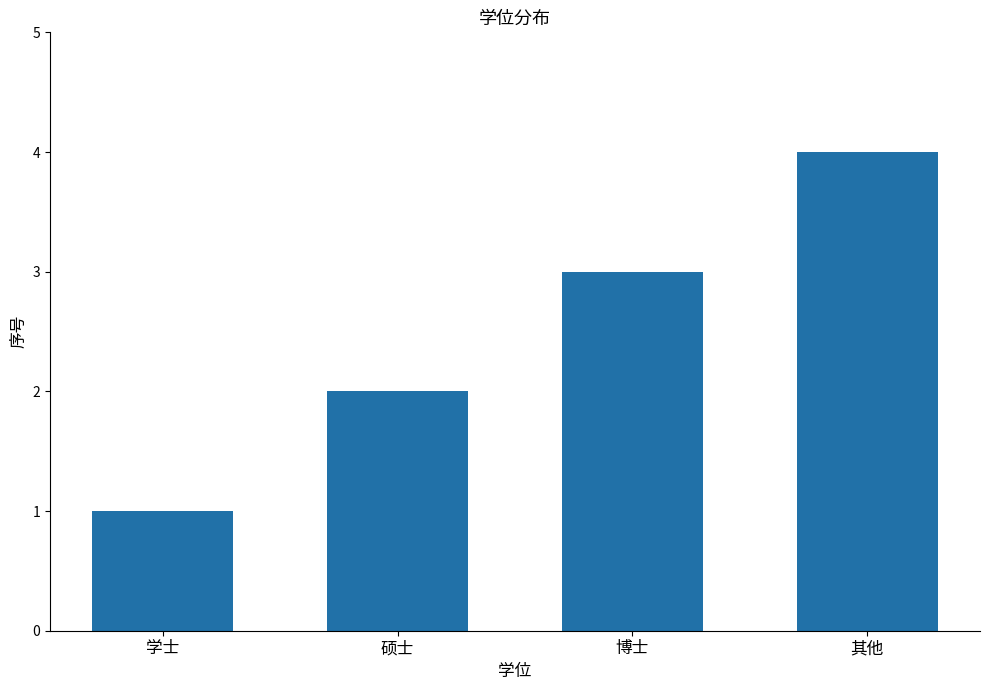

Approximately how many times larger is the value at 学士 compared to 博士?

0.3